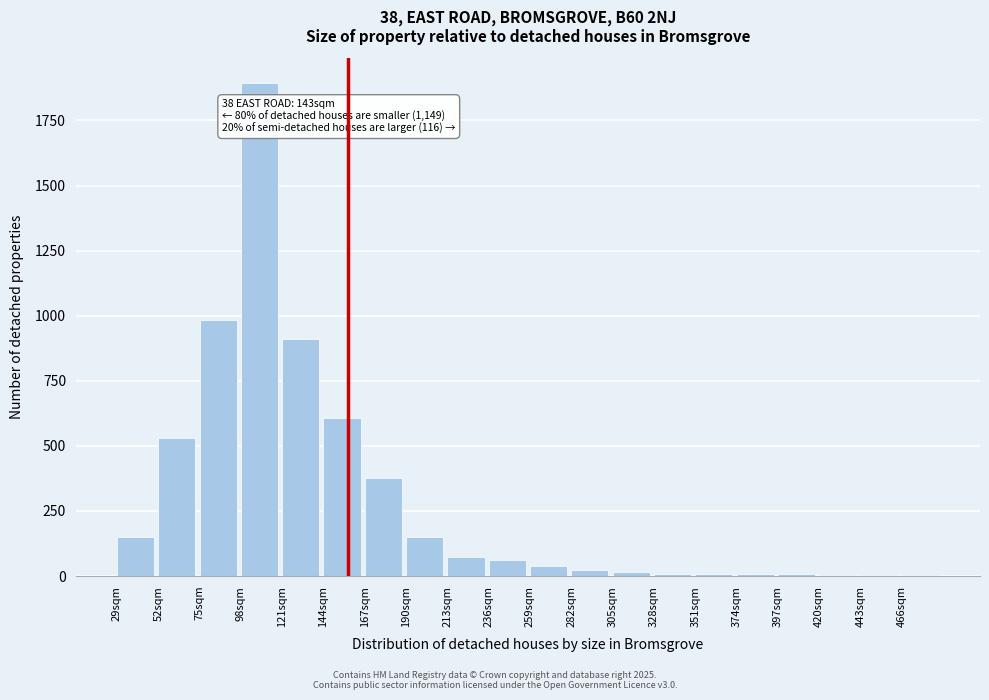

What is the sum of all values?

5850